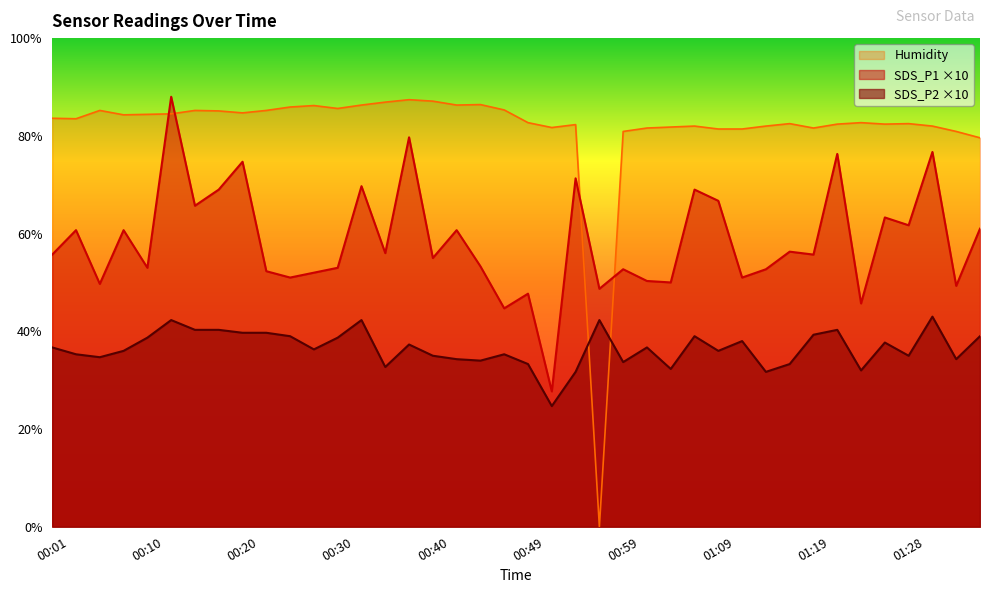

How many intersections are there between SDS_P2 and Humidity?

2